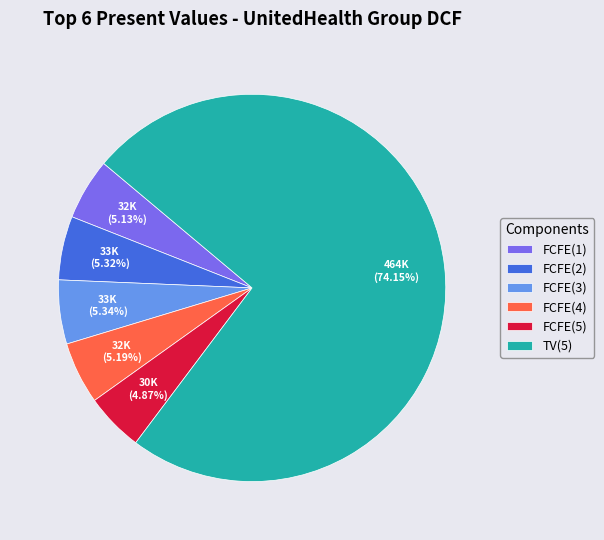

What is the largest slice in the pie chart?

TV(5)